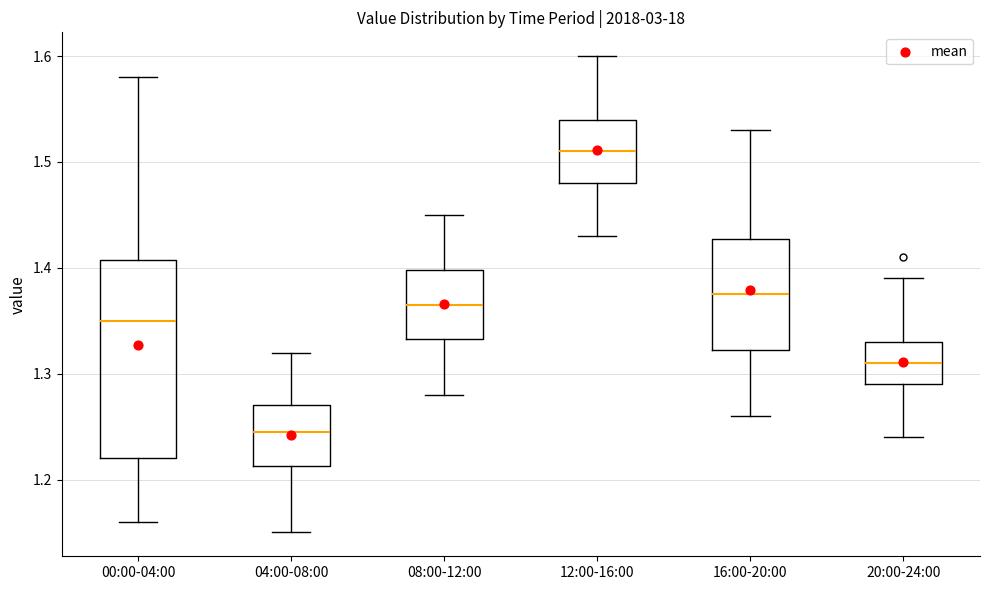

Reading left to right, transcribe this box plot: for each box, give where its median line is, the range the box spans, and where its two whiskers end, as read against the y-axis. The values are not printed on the chart, so give them approximately, as read against the axis.

00:00-04:00: median 1.35, box 1.22 to 1.41, whiskers 1.16 to 1.58
04:00-08:00: median 1.25, box 1.21 to 1.27, whiskers 1.15 to 1.32
08:00-12:00: median 1.37, box 1.33 to 1.40, whiskers 1.28 to 1.45
12:00-16:00: median 1.51, box 1.48 to 1.54, whiskers 1.43 to 1.60
16:00-20:00: median 1.38, box 1.32 to 1.43, whiskers 1.26 to 1.53
20:00-24:00: median 1.31, box 1.29 to 1.33, whiskers 1.24 to 1.39